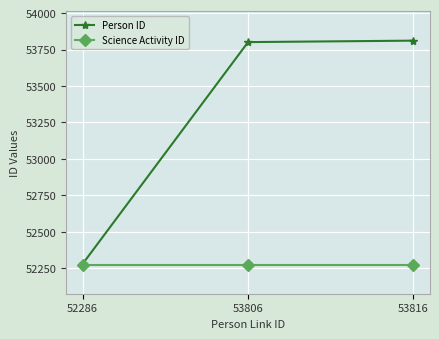

The value of Science Activity ID at 52286 is 52276. True or false?

True